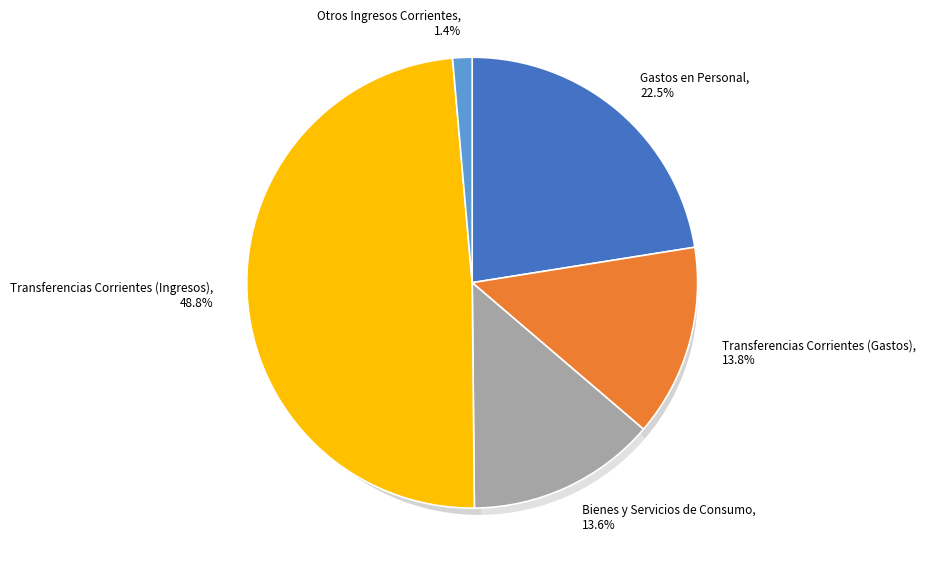

How many segments does this pie chart have?

5